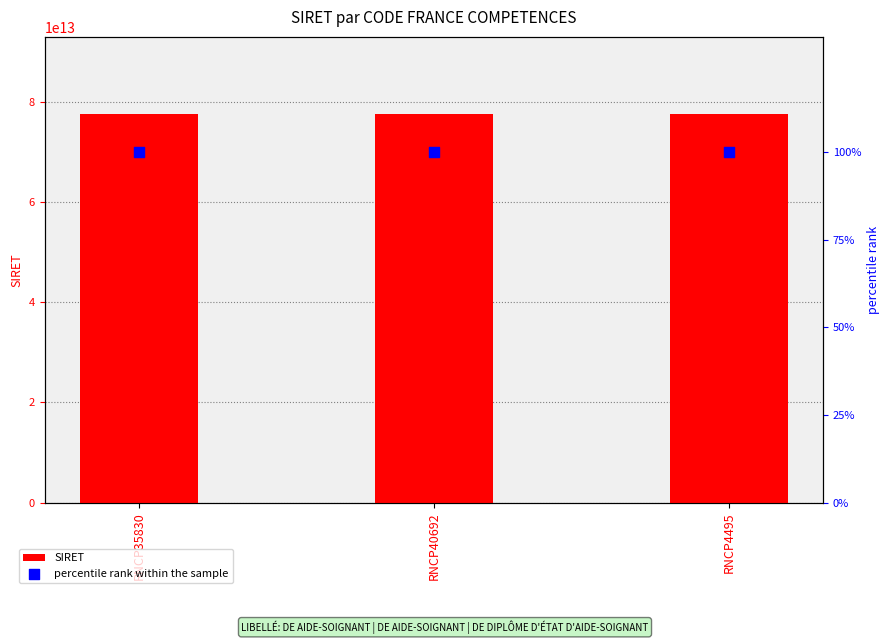

At which category is the sum across all series the highest?

RNCP35830